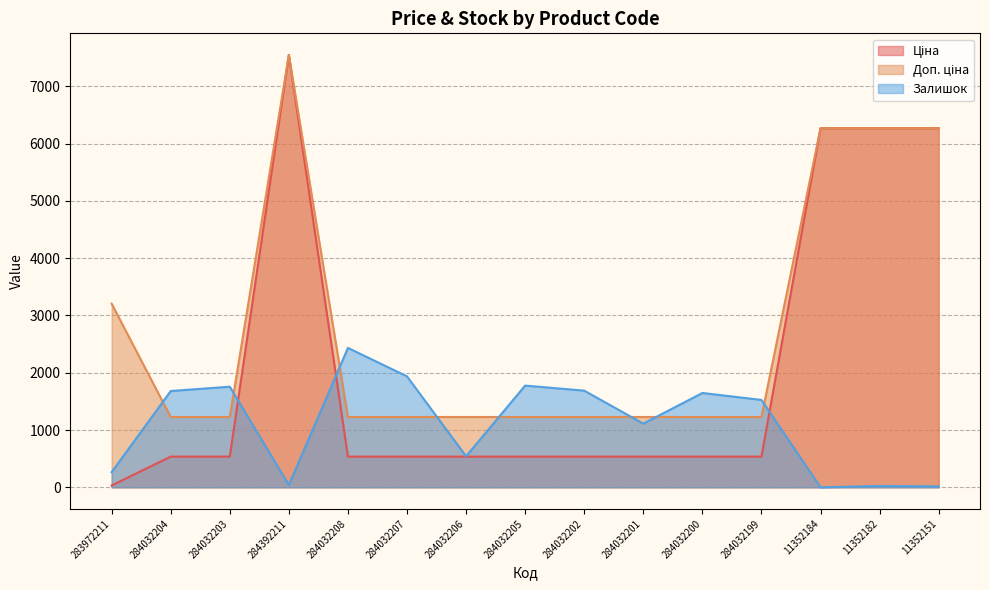

What position from the left is 284032200?

11